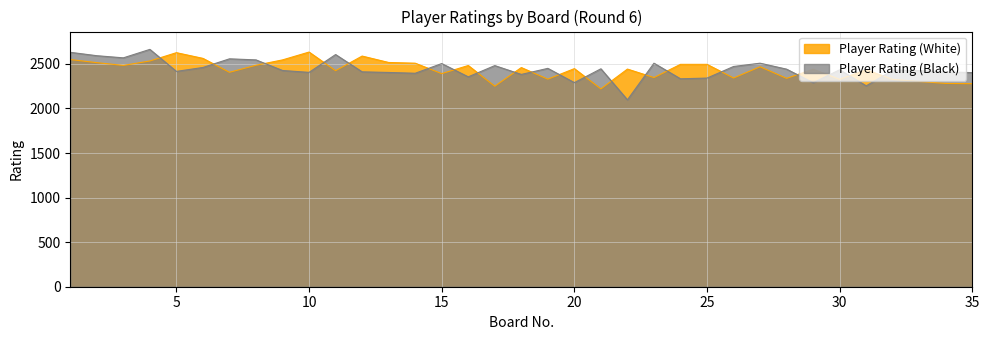

What is the difference between the second highest and minimum values in the Player Rating (White) series?

406